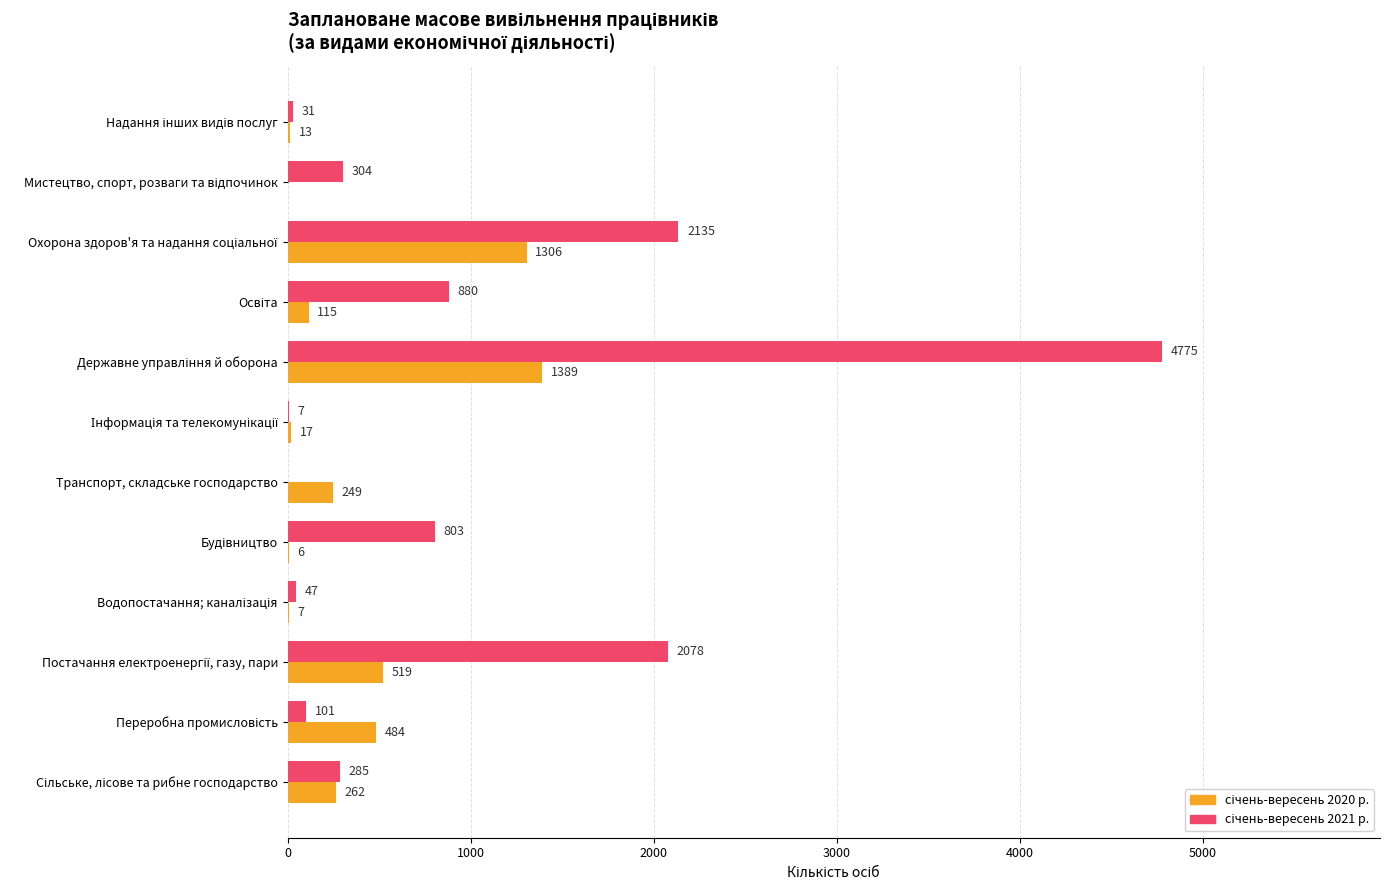

How many distinct data groups are displayed?

2